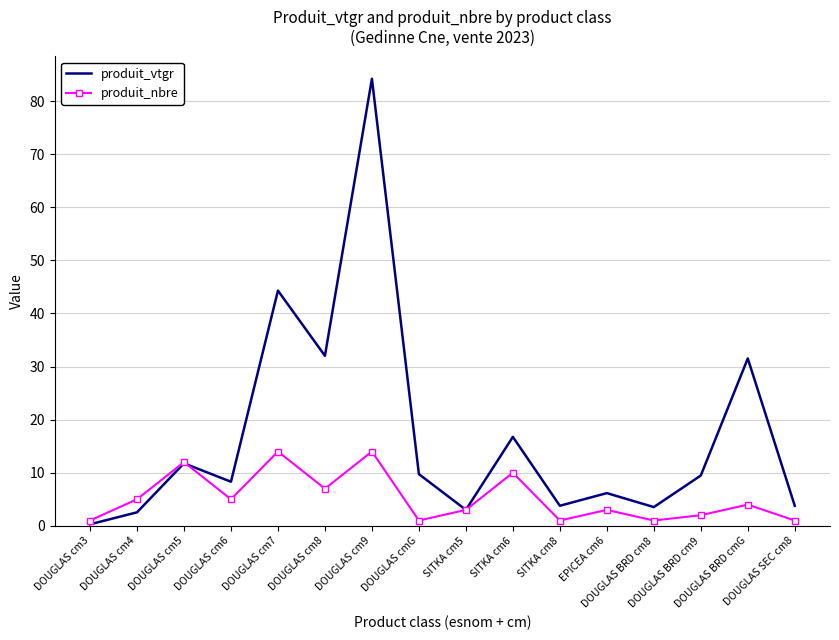

How many values in the produit_vtgr series exceed 9?

8